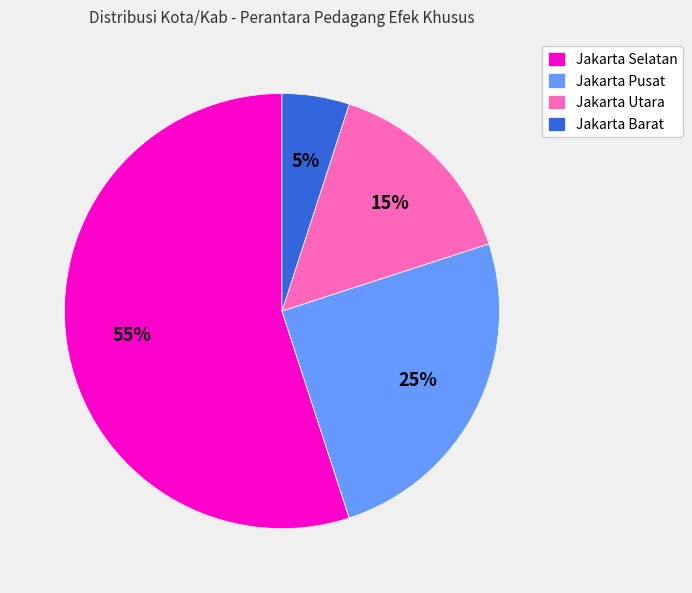

Approximately how many times larger is the value at Jakarta Pusat compared to Jakarta Utara?

1.7